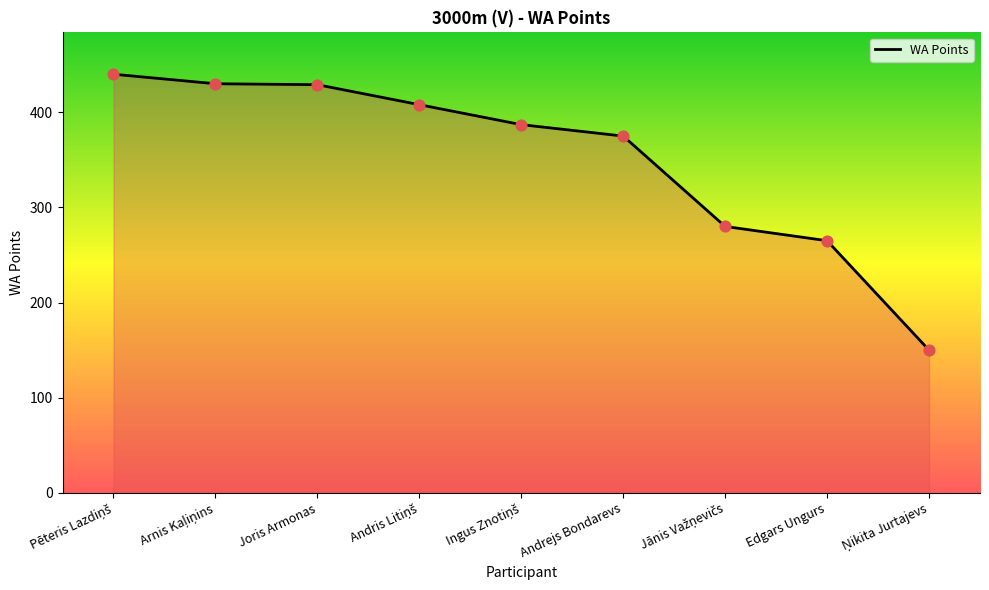

Between Edgars Ungurs and Joris Armonas, which is larger?

Joris Armonas